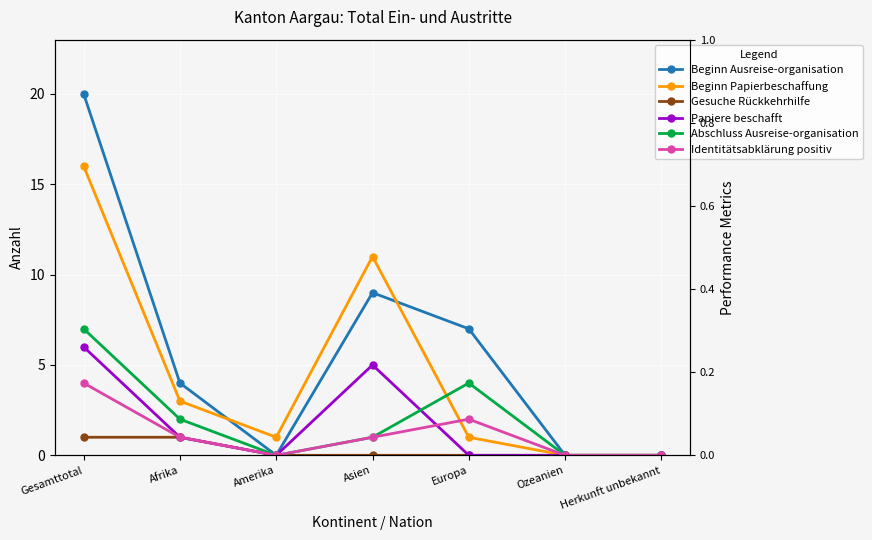

What position from the left is Europa?

5